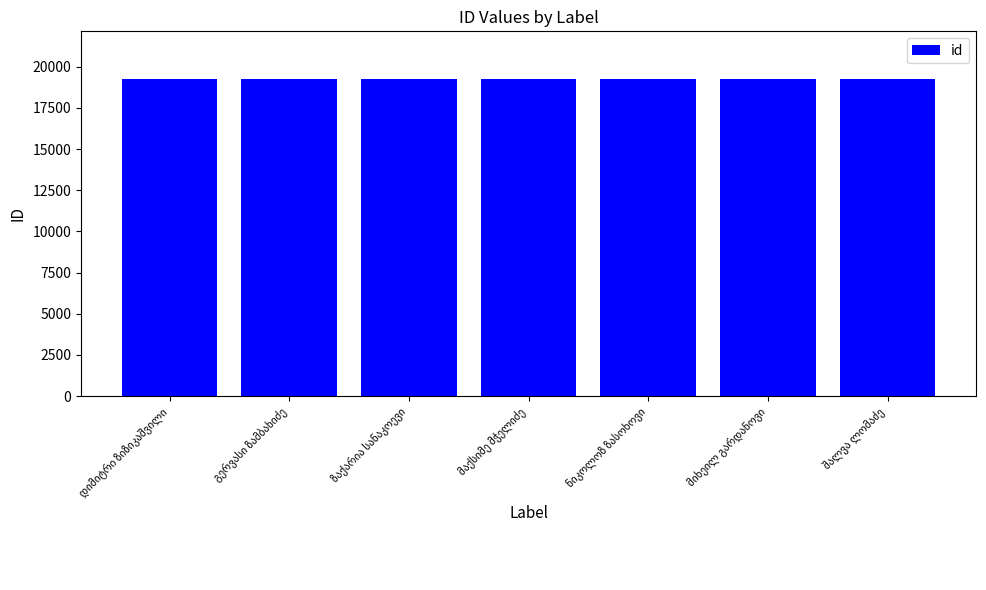

What is the average value?

19242